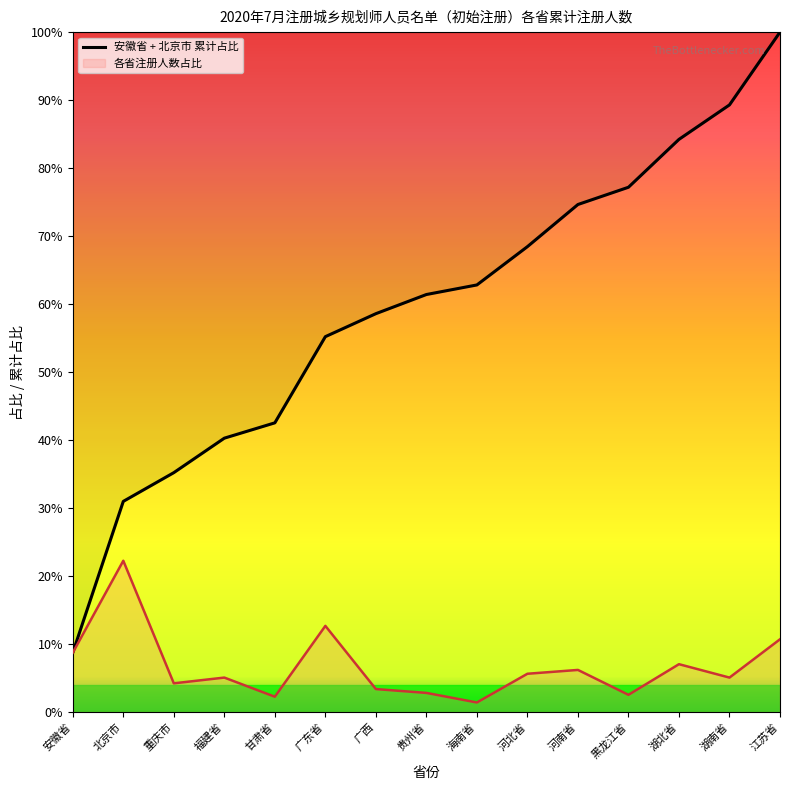

Rank the categories by value from lowest to highest.

安徽省, 北京市, 重庆市, 福建省, 甘肃省, 广东省, 广西, 贵州省, 海南省, 河北省, 河南省, 黑龙江省, 湖北省, 湖南省, 江苏省